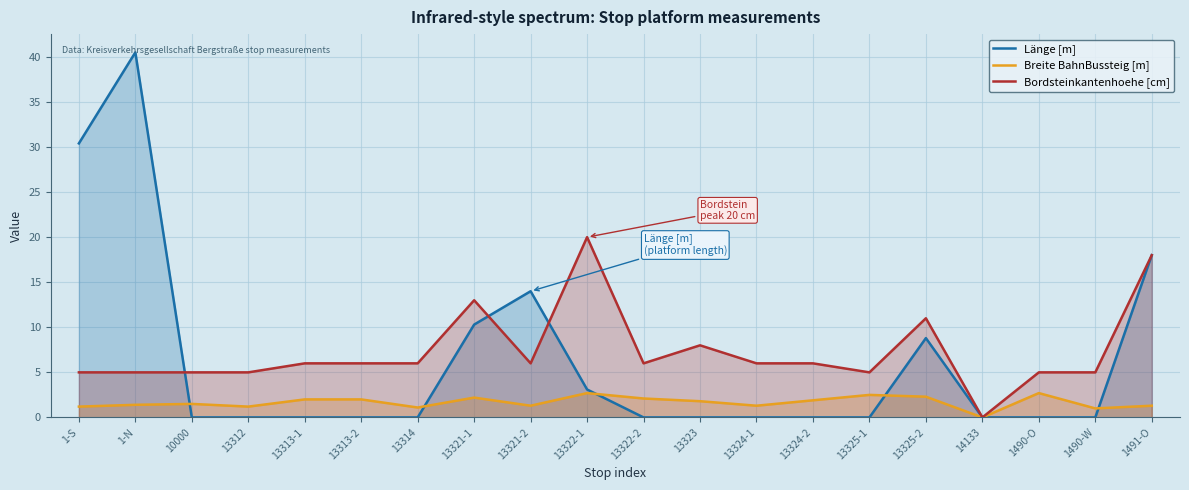

Reading left to right, list all the values displayed in this chart.

Länge [m]: 30.4	40.5	0.0	0.0	0.0	0.0	0.0	10.3	14.0	3.1	0.0	0.0	0.0	0.0	0.0	8.8	0.0	0.0	0.0	18.0
Breite BahnBussteig [m]: 1.2	1.4	1.5	1.2	2.0	2.0	1.1	2.2	1.3	2.7	2.1	1.8	1.3	1.9	2.5	2.3	0.0	2.7	1.0	1.3
Bordsteinkantenhoehe [cm]: 5.0	5.0	5.0	5.0	6.0	6.0	6.0	13.0	6.0	20.0	6.0	8.0	6.0	6.0	5.0	11.0	0.0	5.0	5.0	18.0